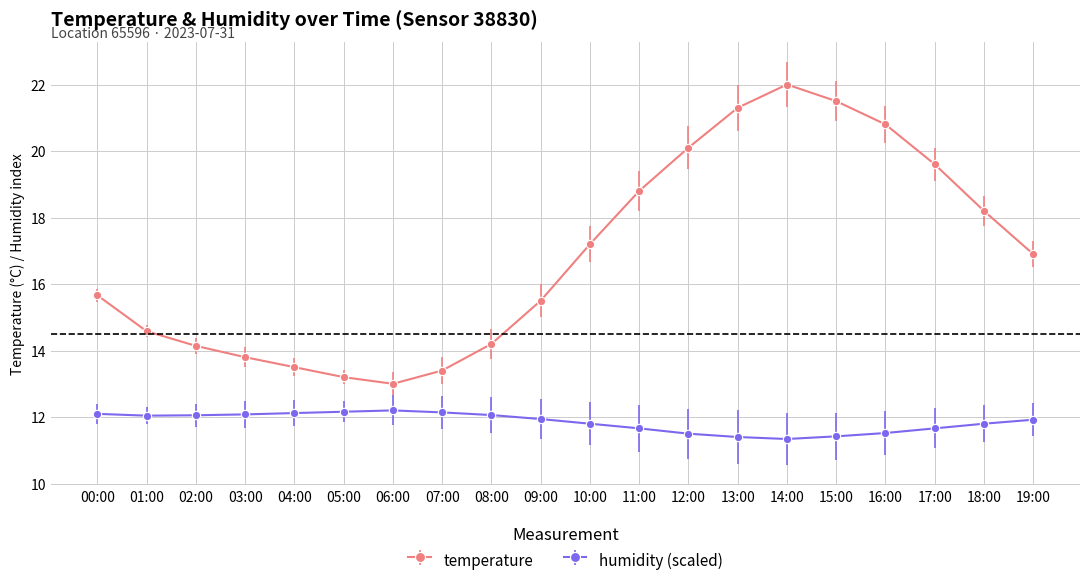

What position from the left is 07:00?

8